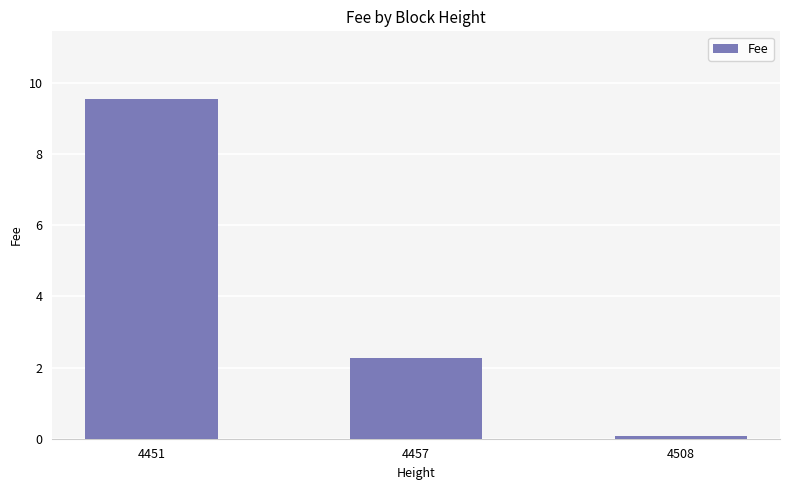

What is the average value?

4.0